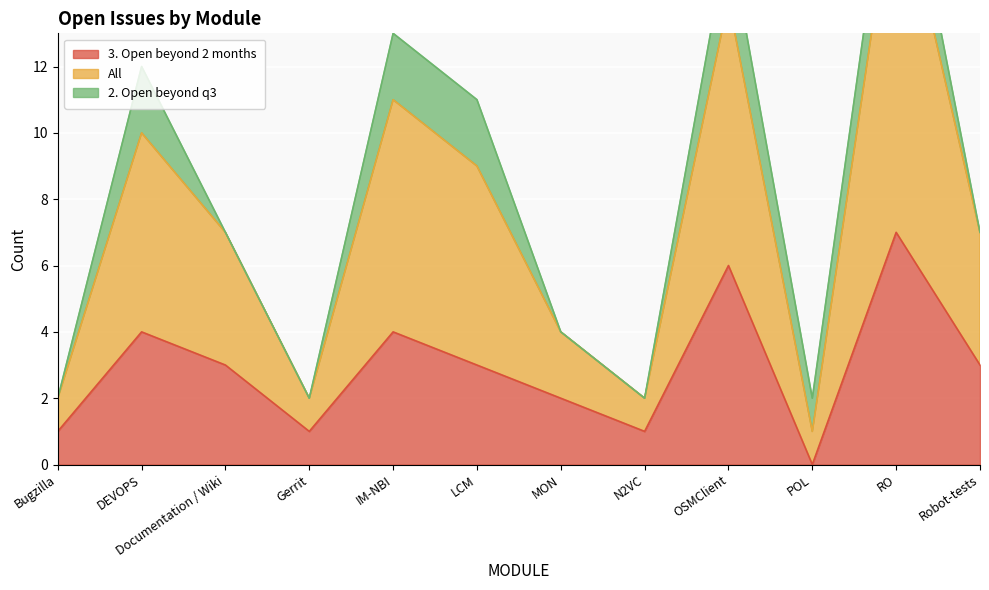

True or false: 3. Open beyond 2 months has a value of 3 at LCM.

True